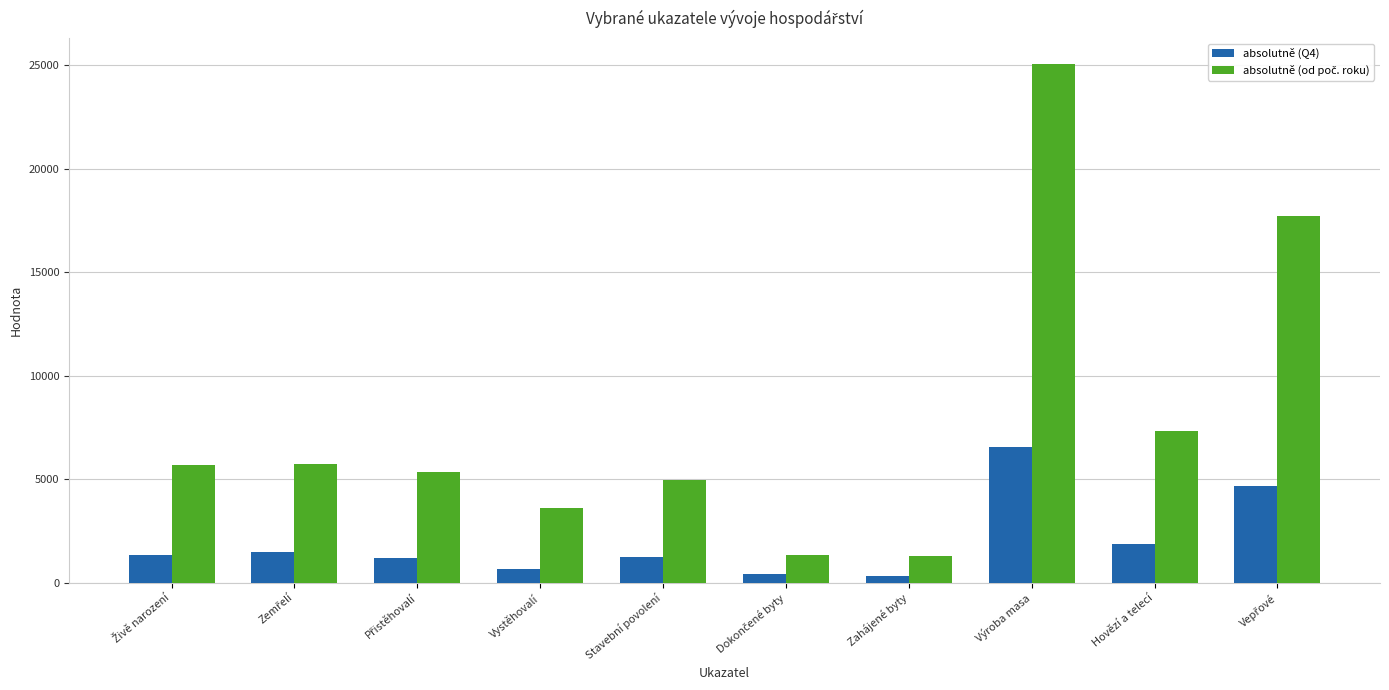

What is the difference between the highest and lowest values at Vystěhovalí?

2964